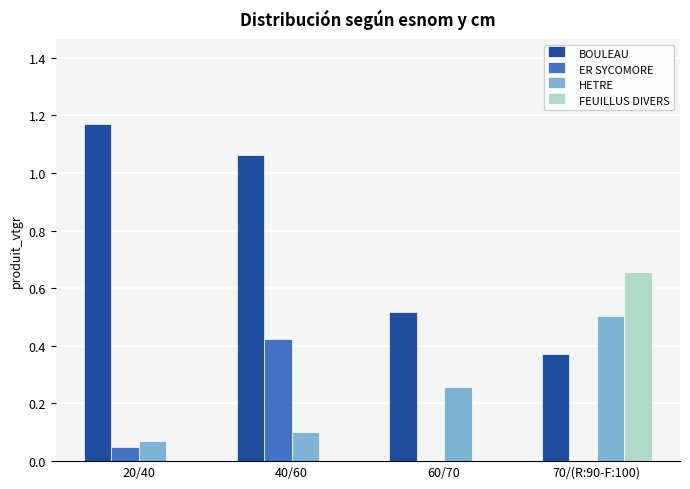

Which category has the highest value in the FEUILLUS DIVERS series?

70/(R:90-F:100)